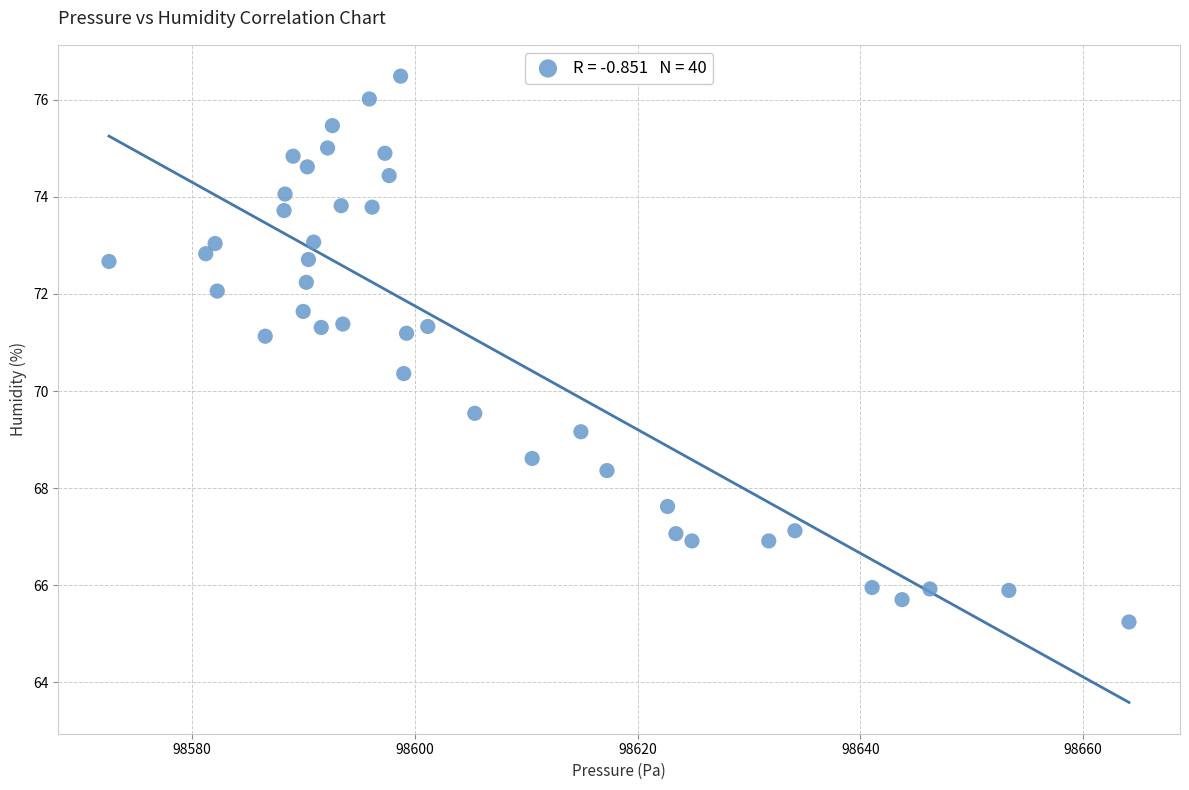

What is the range of X values (max minus min)?

91.6